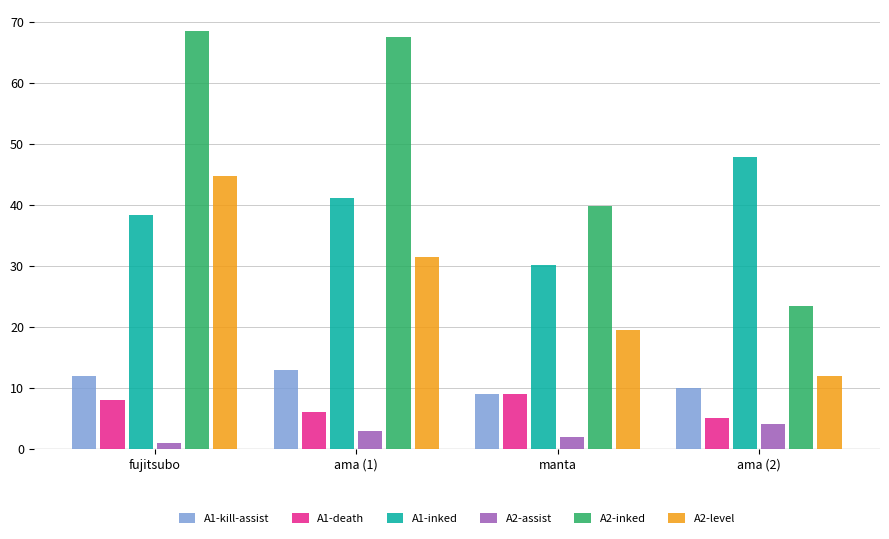

What is the approximate value of A2-level at manta?

19.5